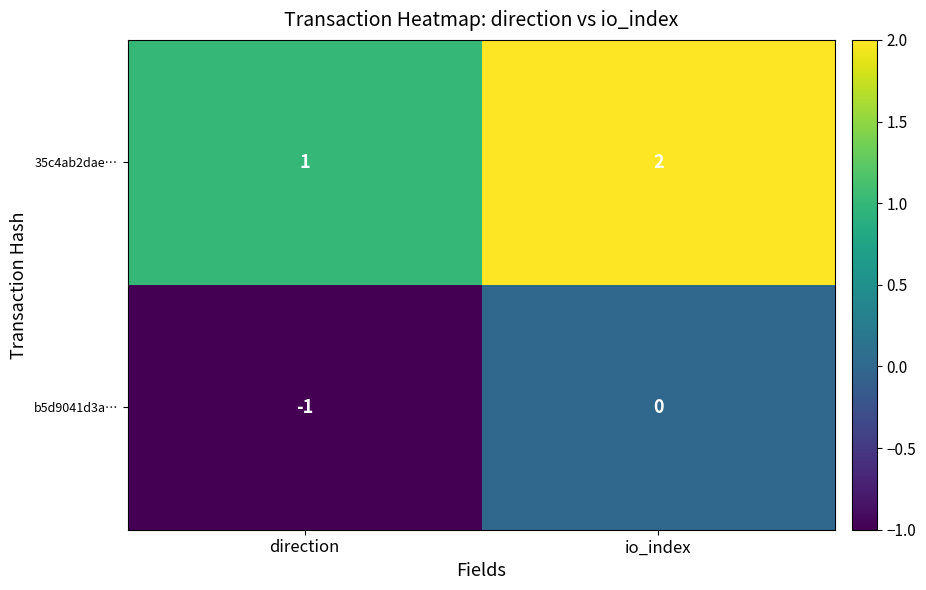

Reading right to left, list all the values displayed in this chart.

35c4ab2dae…: 2	1
b5d9041d3a…: 0	-1